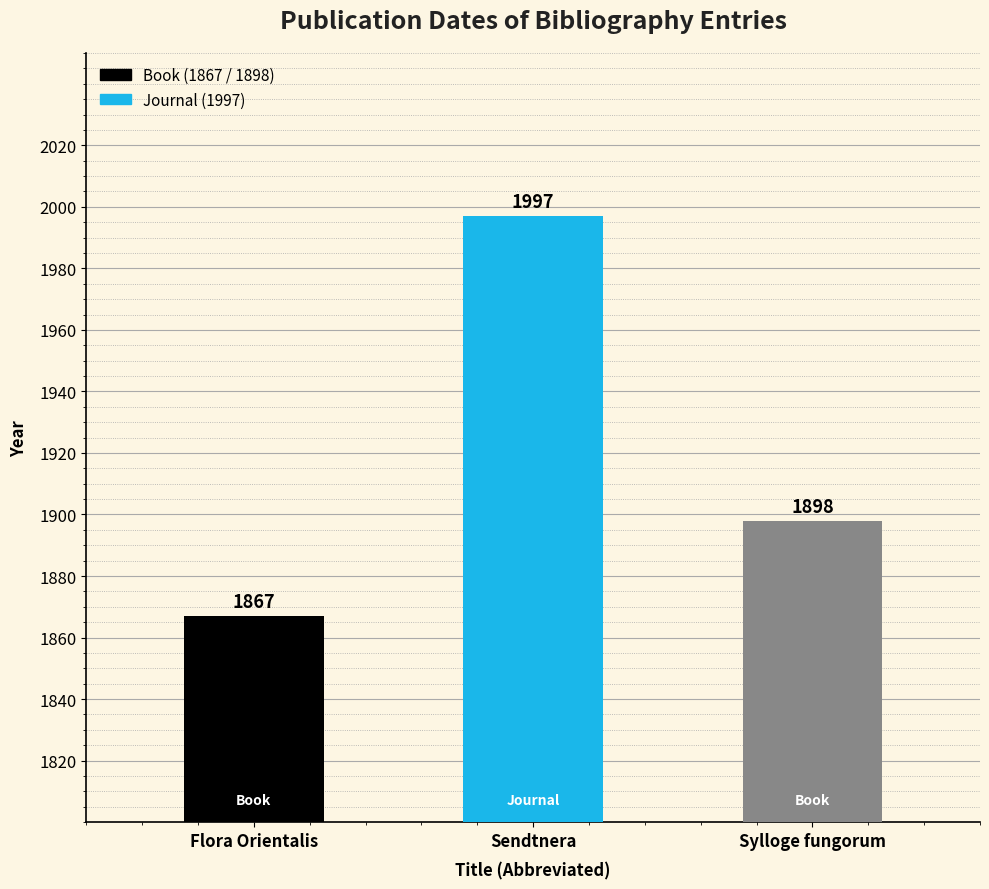

What is the maximum value shown in the chart?

1997